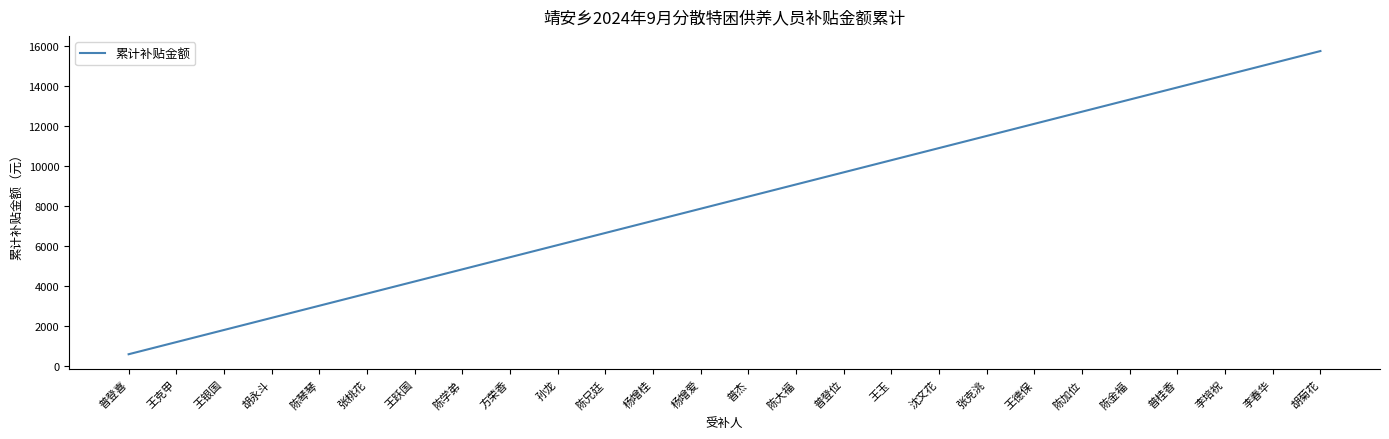

What is the change in value from 杨增爱 to 普桂香?

+6050